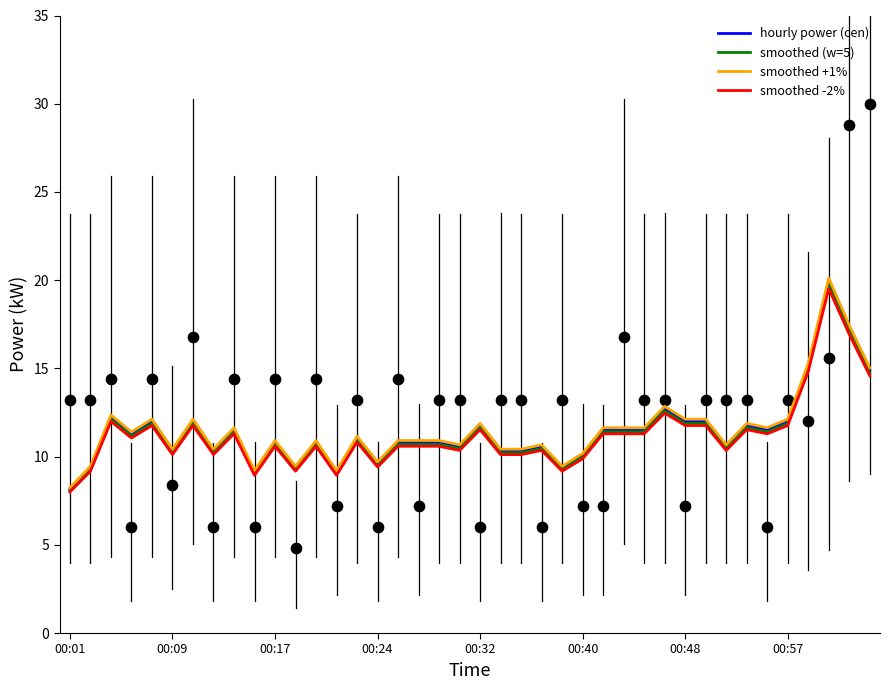

Which series has the largest Y range (max minus min)?

smoothed +1%